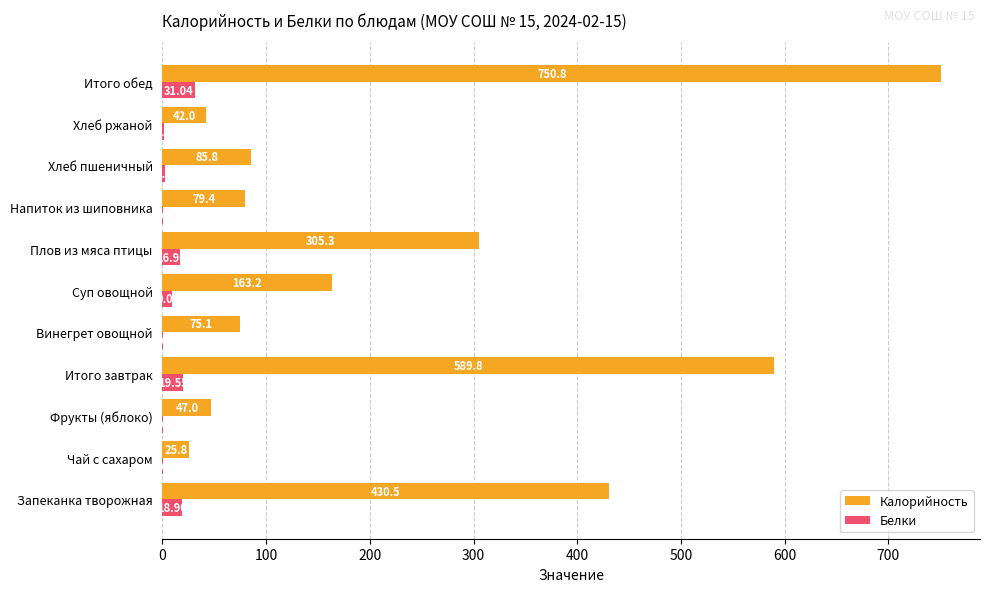

Between Фрукты (яблоко) and Итого обед, which series saw the biggest shift?

Калорийность